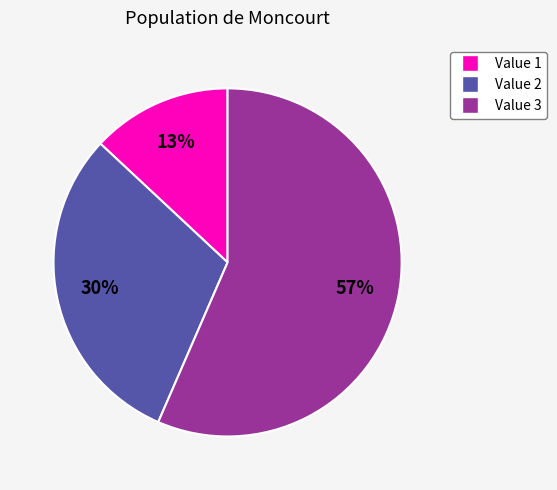

How many slices are in this pie chart?

3